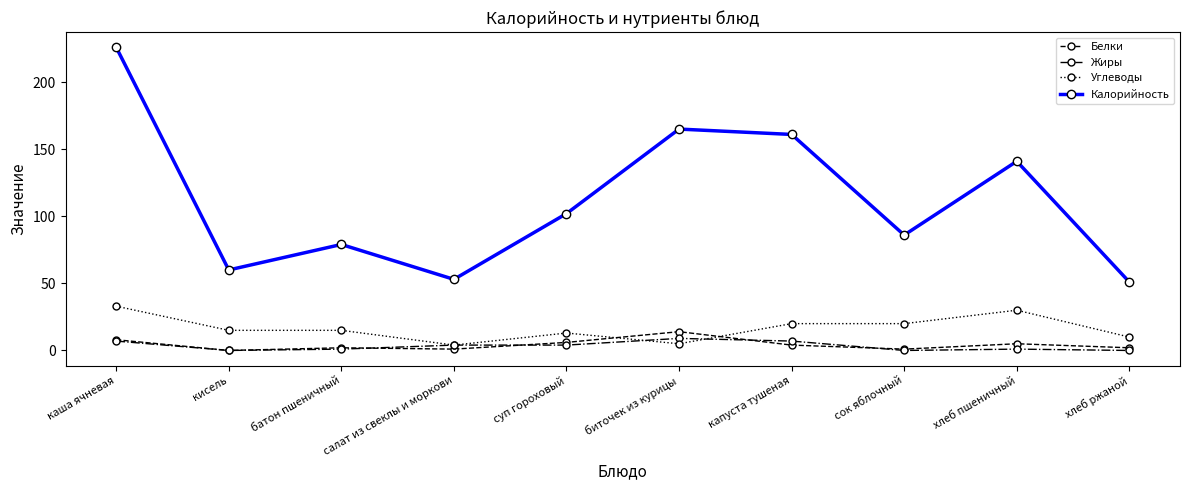

Which series has the largest total across all categories?

Калорийность